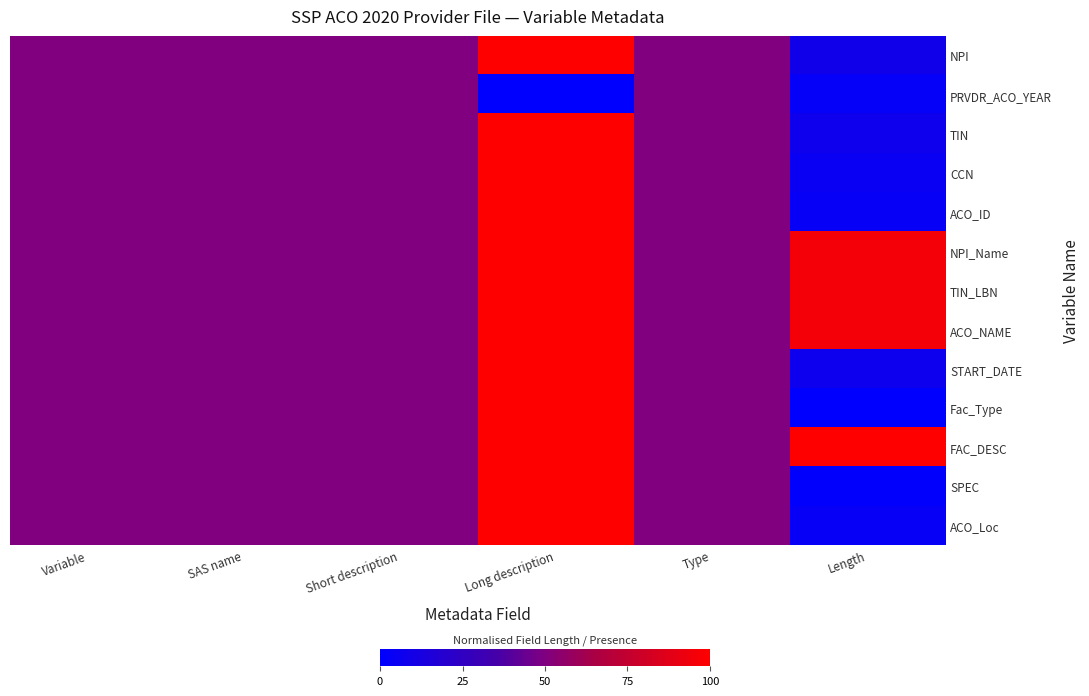

Reading left to right, extract all data points from this chart.

NPI: Variable=0.5	SAS name=0.5	Short description=0.5	Long description=1.0	Type=0.5	Length=0.1
PRVDR_ACO_YEAR: Variable=0.5	SAS name=0.5	Short description=0.5	Long description=0.0	Type=0.5	Length=0.0
TIN: Variable=0.5	SAS name=0.5	Short description=0.5	Long description=1.0	Type=0.5	Length=0.1
CCN: Variable=0.5	SAS name=0.5	Short description=0.5	Long description=1.0	Type=0.5	Length=0.0
ACO_ID: Variable=0.5	SAS name=0.5	Short description=0.5	Long description=1.0	Type=0.5	Length=0.0
NPI_Name: Variable=0.5	SAS name=0.5	Short description=0.5	Long description=1.0	Type=0.5	Length=1.0
TIN_LBN: Variable=0.5	SAS name=0.5	Short description=0.5	Long description=1.0	Type=0.5	Length=1.0
ACO_NAME: Variable=0.5	SAS name=0.5	Short description=0.5	Long description=1.0	Type=0.5	Length=1.0
START_DATE: Variable=0.5	SAS name=0.5	Short description=0.5	Long description=1.0	Type=0.5	Length=0.1
Fac_Type: Variable=0.5	SAS name=0.5	Short description=0.5	Long description=1.0	Type=0.5	Length=0.0
FAC_DESC: Variable=0.5	SAS name=0.5	Short description=0.5	Long description=1.0	Type=0.5	Length=1.0
SPEC: Variable=0.5	SAS name=0.5	Short description=0.5	Long description=1.0	Type=0.5	Length=0.0
ACO_Loc: Variable=0.5	SAS name=0.5	Short description=0.5	Long description=1.0	Type=0.5	Length=0.0